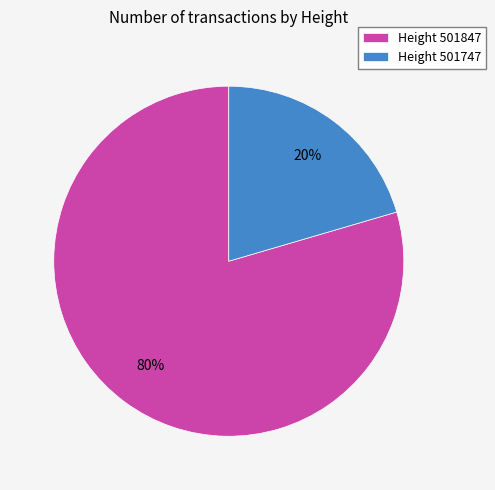

True or false: Height 501847 accounts for 94% of the total.

False